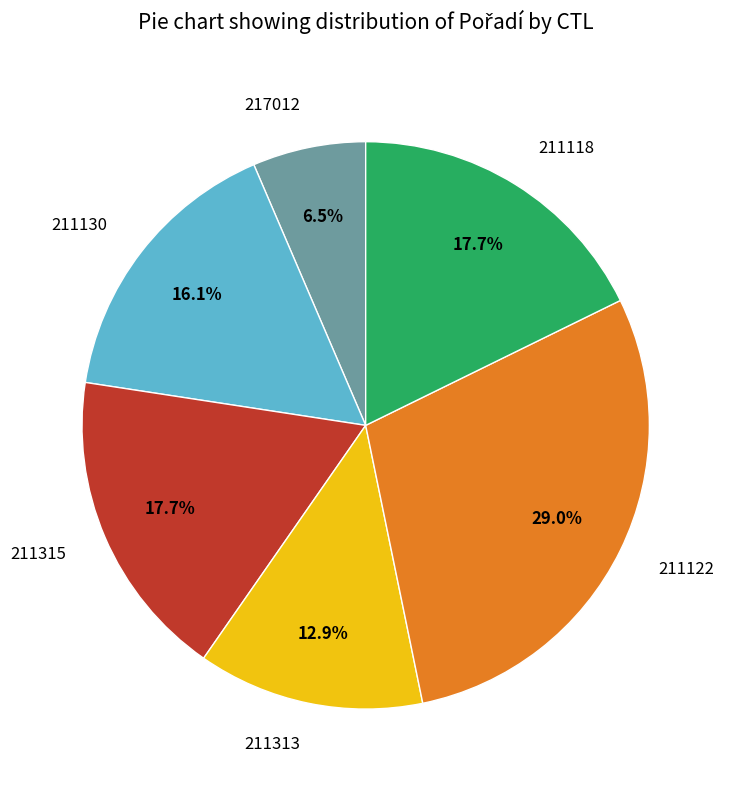

How many slices are in this pie chart?

6